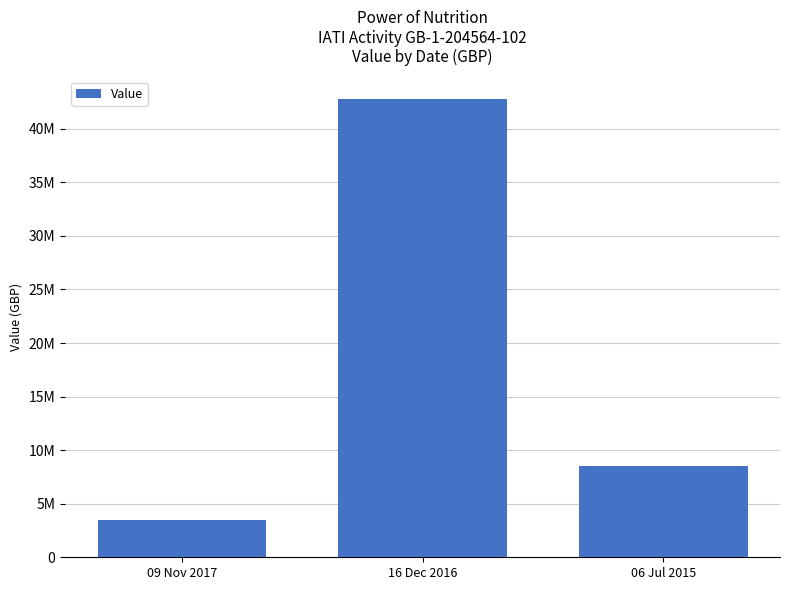

At which label is the value closest to 23137625?

06 Jul 2015